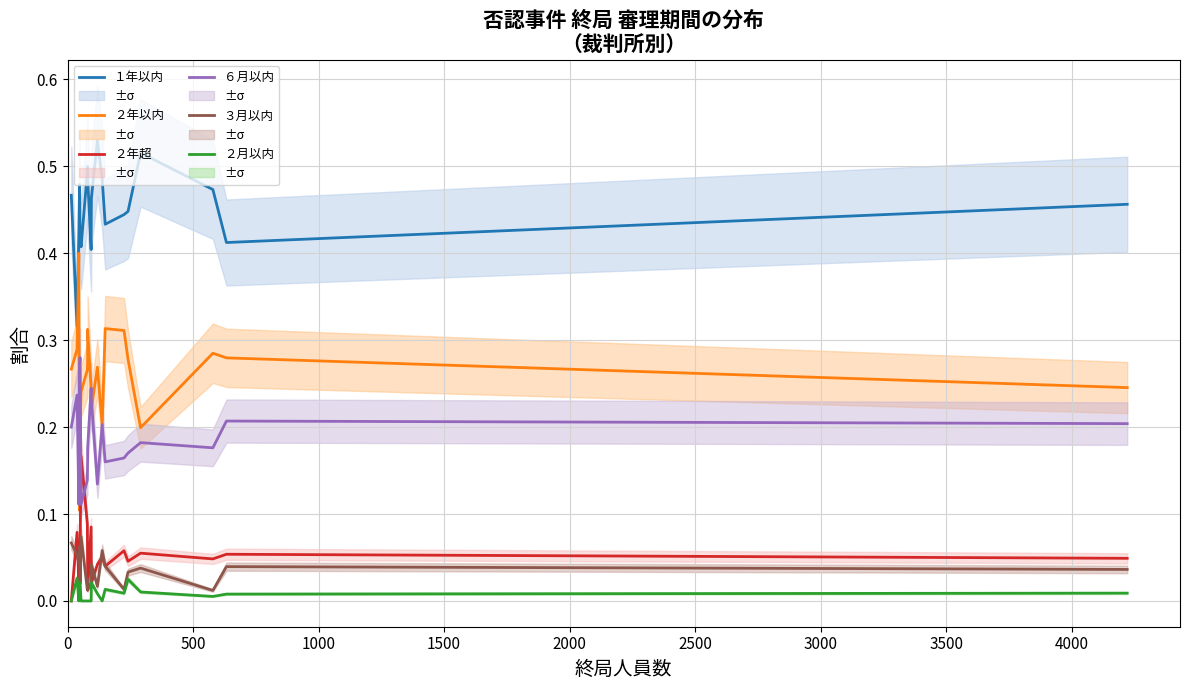

Which series has the largest total across all categories?

１年以内